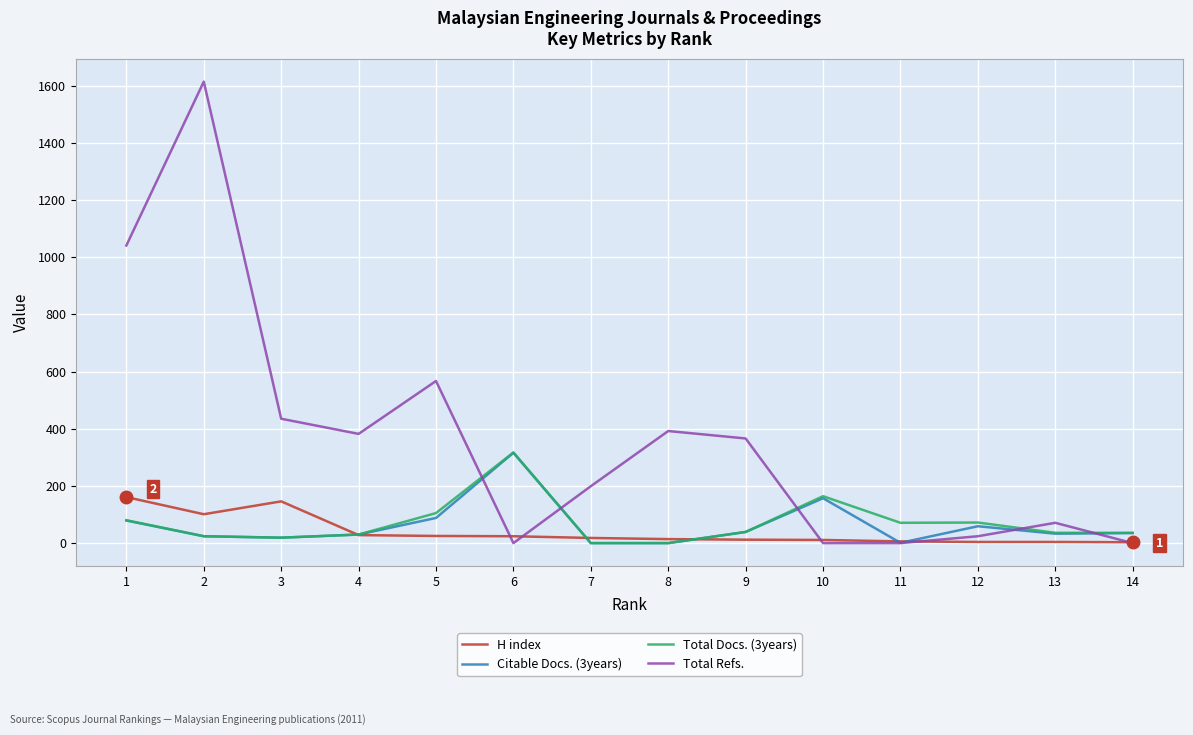

Which series has the widest spread of values?

Total Refs.